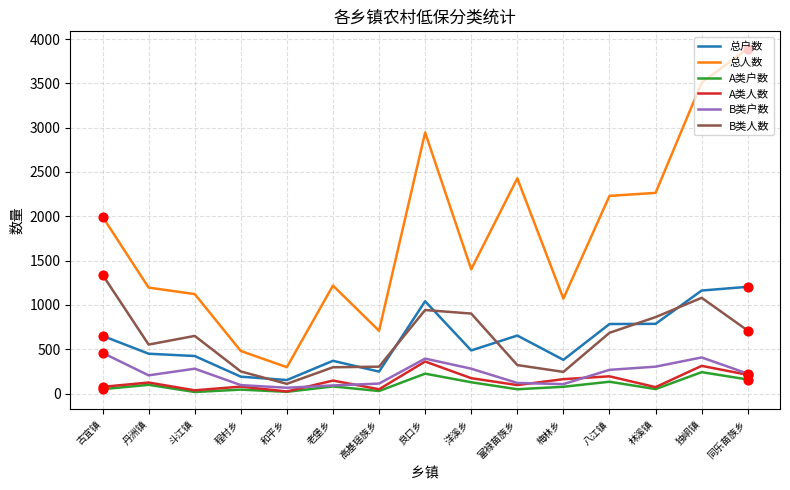

What are all the series names shown in the legend?

总户数, 总人数, A类户数, A类人数, B类户数, B类人数